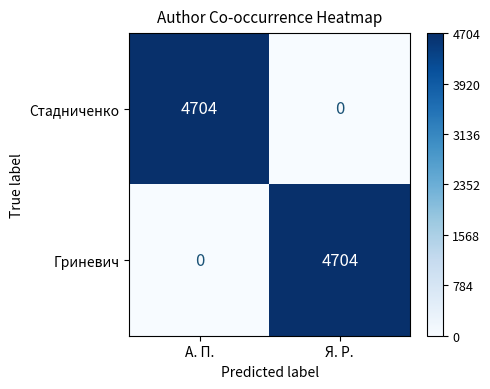

Reading left to right, extract all data points from this chart.

Стадниченко: А. П.=4704	Я. Р.=0
Гриневич: А. П.=0	Я. Р.=4704